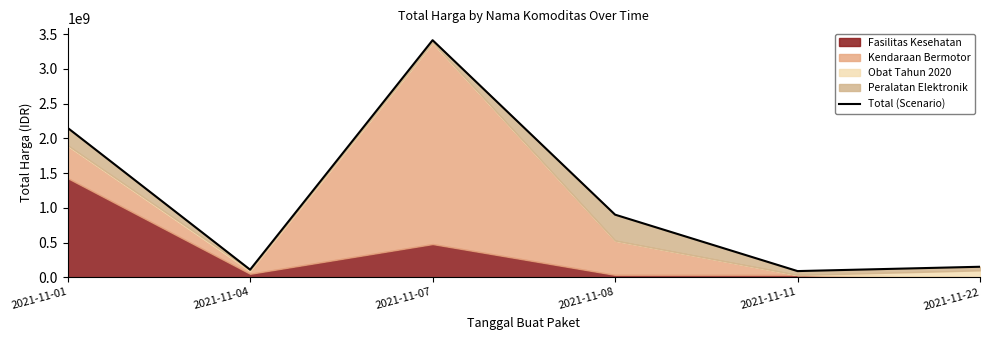

Does the chart have visible grid lines?

No